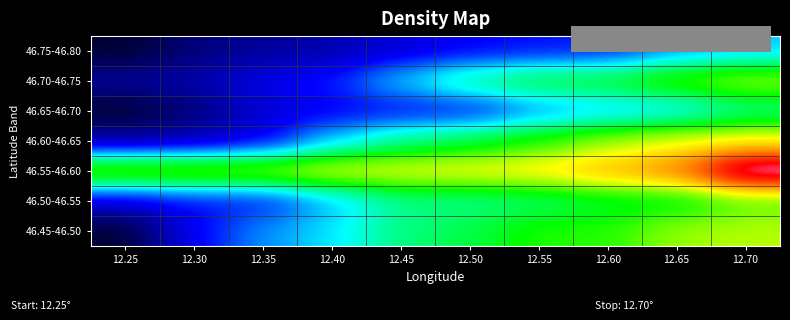

Reading left to right, transcribe all the data shown in this chart.

46.45-46.50: 12.25=1383	12.30=1606	12.35=1750	12.40=1828	12.45=1969	12.50=2020	12.55=2110	12.60=2111	12.65=2219	12.70=2246
46.50-46.55: 12.25=1568	12.30=1626	12.35=1638	12.40=1790	12.45=1950	12.50=1950	12.55=1978	12.60=2034	12.65=2050	12.70=2150
46.55-46.60: 12.25=2216	12.30=2224	12.35=2225	12.40=2297	12.45=2304	12.50=2320	12.55=2350	12.60=2438	12.65=2528	12.70=2932
46.60-46.65: 12.25=1493	12.30=1518	12.35=1592	12.40=1800	12.45=1950	12.50=2020	12.55=2110	12.60=2216	12.65=2297	12.70=2320
46.65-46.70: 12.25=1383	12.30=1454	12.35=1568	12.40=1606	12.45=1626	12.50=1638	12.55=1750	12.60=1800	12.65=1828	12.70=1950
46.70-46.75: 12.25=1493	12.30=1518	12.35=1592	12.40=1638	12.45=1800	12.50=1950	12.55=2034	12.60=2050	12.65=2150	12.70=2216
46.75-46.80: 12.25=1383	12.30=1454	12.35=1493	12.40=1518	12.45=1568	12.50=1606	12.55=1626	12.60=1638	12.65=1750	12.70=1800